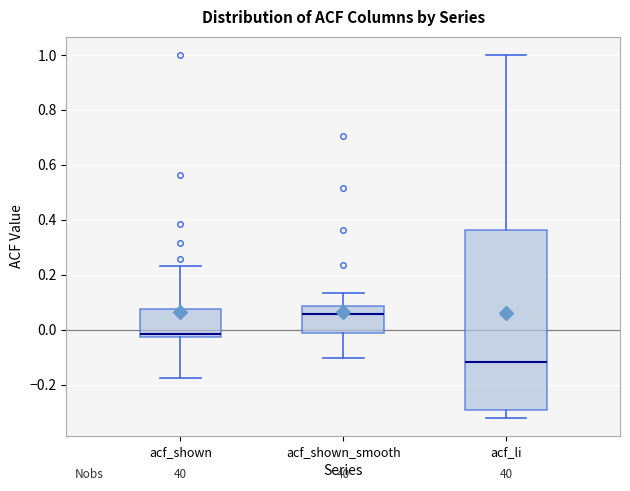

Reading left to right, read every box against the y-axis: the position of its median line, the range the box covers, and the ends of its whiskers. The values are not printed on the chart, so give them approximately, as read against the axis.

acf_shown: median -0.02 (just above the box's lower edge), box -0.02 to 0.08, whiskers -0.18 to 0.24
acf_shown_smooth: median 0.06, box -0.02 to 0.08, whiskers -0.10 to 0.14
acf_li: median -0.12, box -0.30 to 0.36, whiskers -0.32 to 1.00